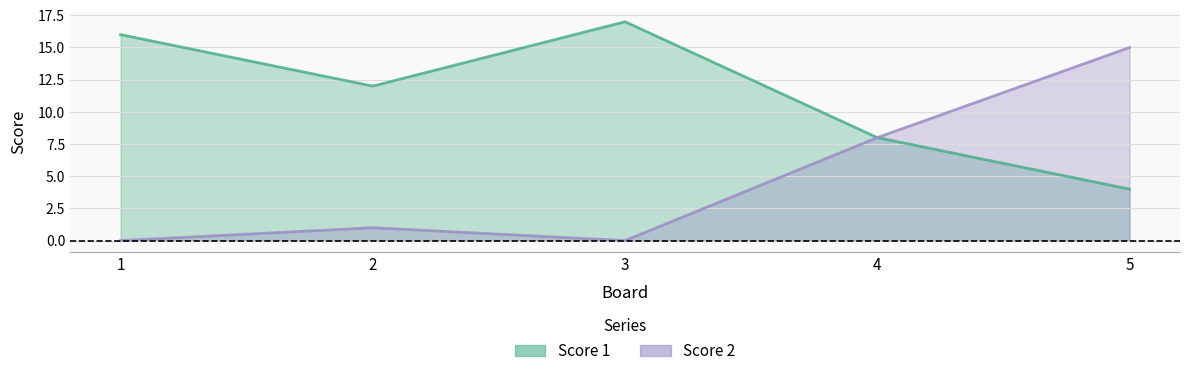

At 4, list the series in order from largest to smallest.

Score 1, Score 2